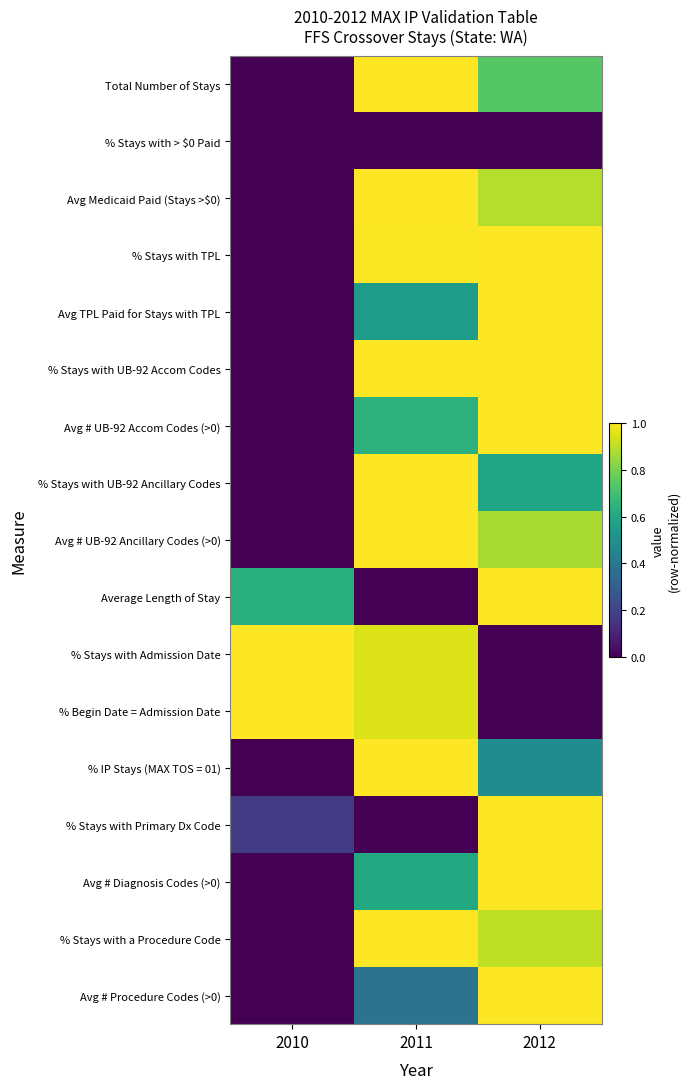

Rank the series at 2012 from lowest to highest value.

% Stays with > $0 Paid, % Stays with Admission Date, % Begin Date = Admission Date, % IP Stays (MAX TOS = 01), % Stays with UB-92 Ancillary Codes, Total Number of Stays, Avg # UB-92 Ancillary Codes (>0), Avg Medicaid Paid (Stays >$0), % Stays with a Procedure Code, % Stays with UB-92 Accom Codes, % Stays with TPL, Avg TPL Paid for Stays with TPL, Avg # UB-92 Accom Codes (>0), Average Length of Stay, % Stays with Primary Dx Code, Avg # Diagnosis Codes (>0), Avg # Procedure Codes (>0)